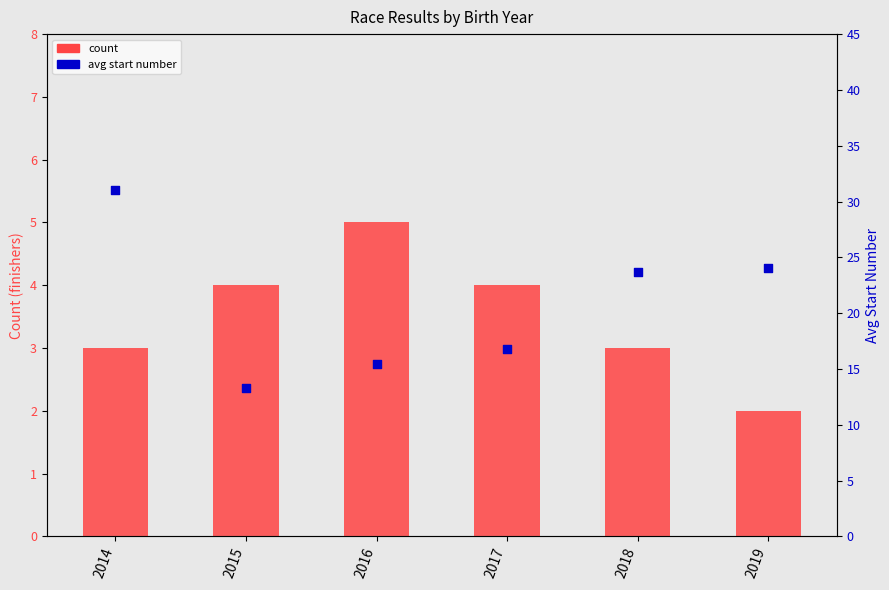

What is the total value across all series at 2015?

17.2